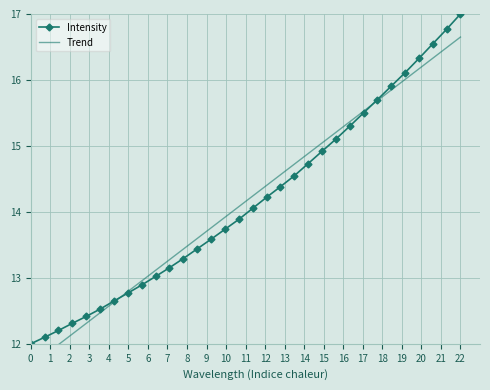

How many data points in Trend are above 14?

17